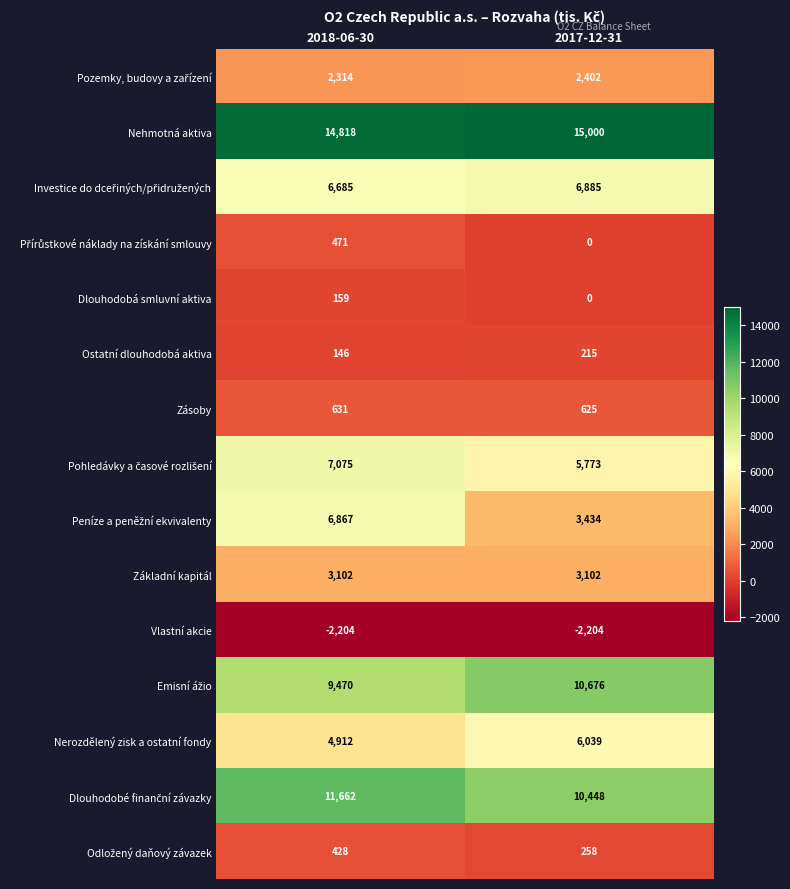

At which label is Dlouhodobá smluvní aktiva closest to 79?

2017-12-31